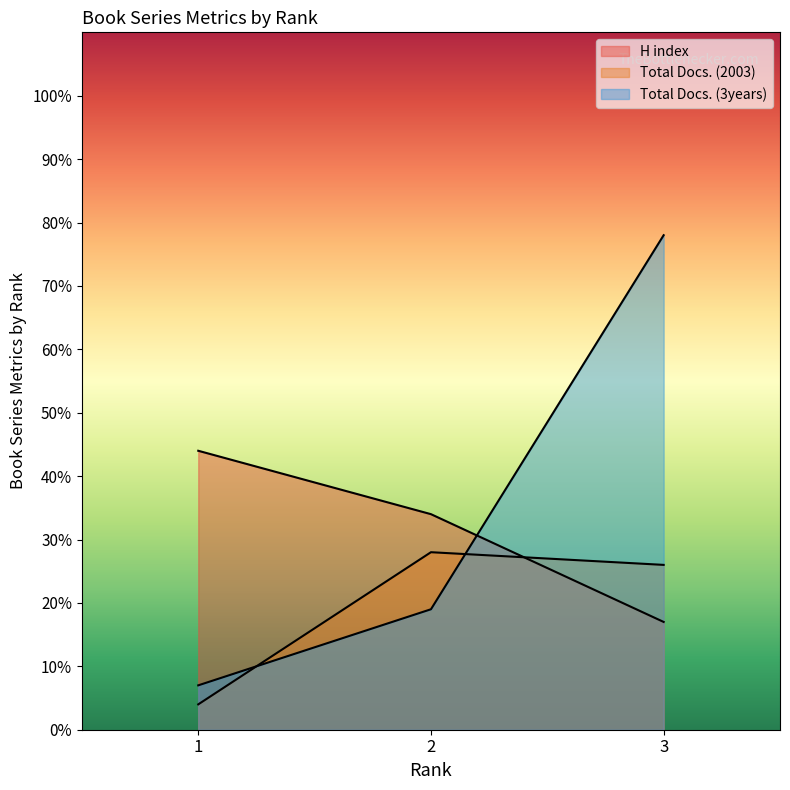

Reading right to left, extract all data points from this chart.

H index: 17	34	44
Total Docs. (2003): 26	28	4
Total Docs. (3years): 78	19	7